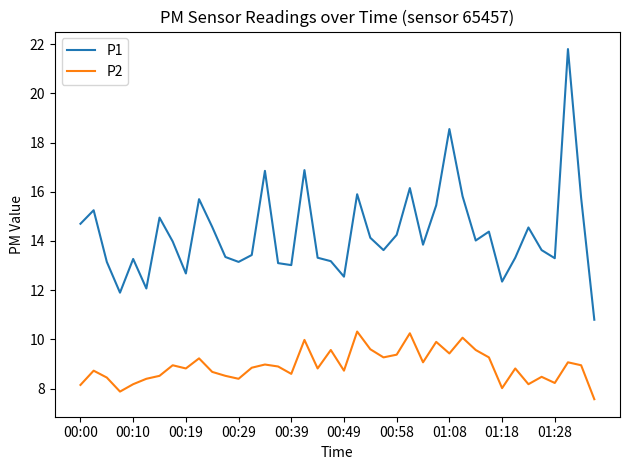

What is the difference between the maximum and minimum values in the P1 series?

11.0